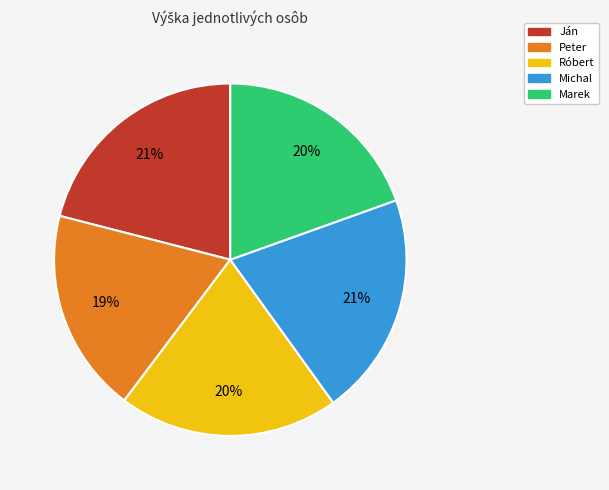

What is the ratio of the value at Michal to the value at Ján?

1.0